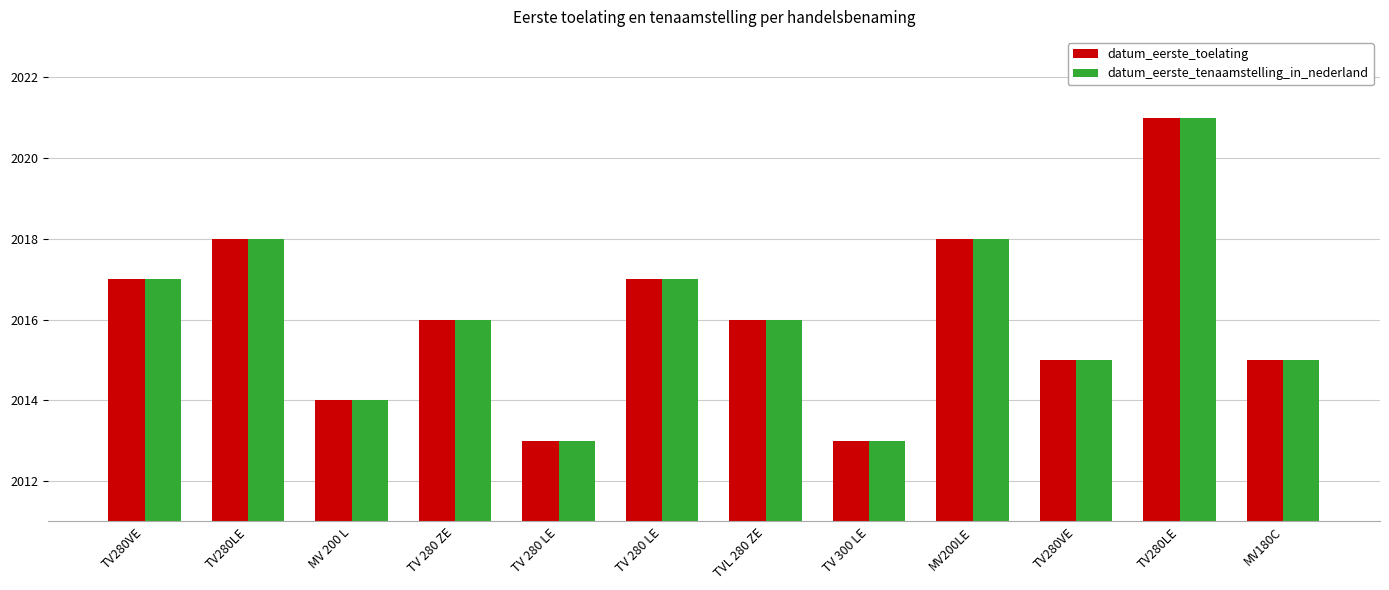

List the series in order of their peak value, lowest first.

datum_eerste_toelating, datum_eerste_tenaamstelling_in_nederland